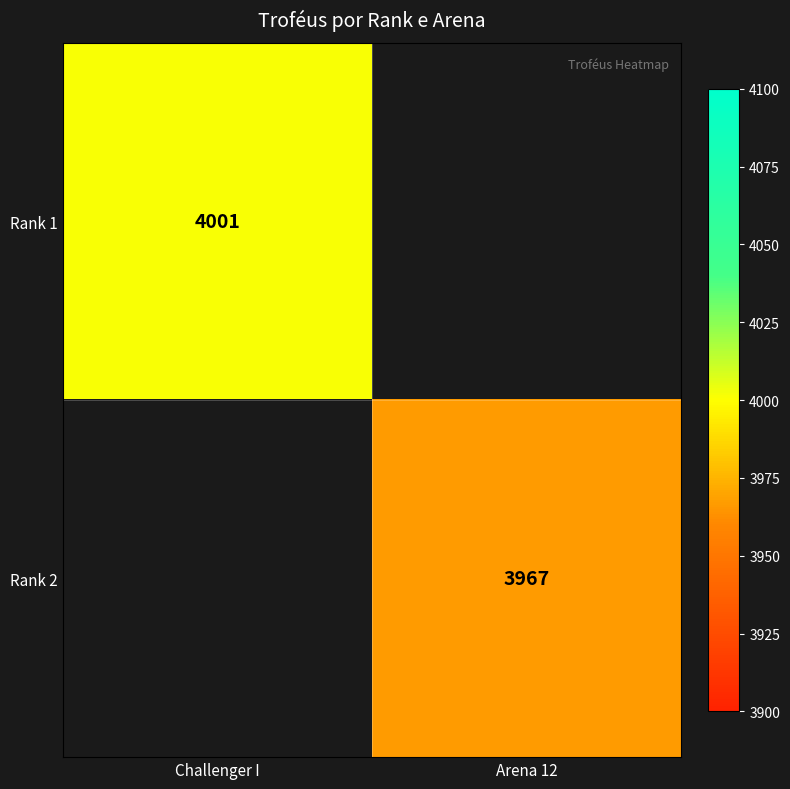

Is it true that Rank 1 equals 4001 at Challenger I?

True